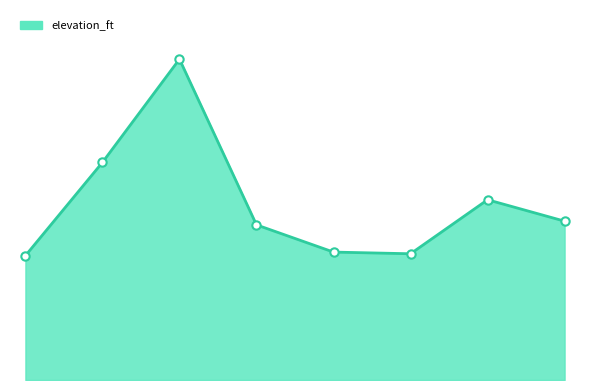

Is this an area chart (filled region under the line)?

Yes